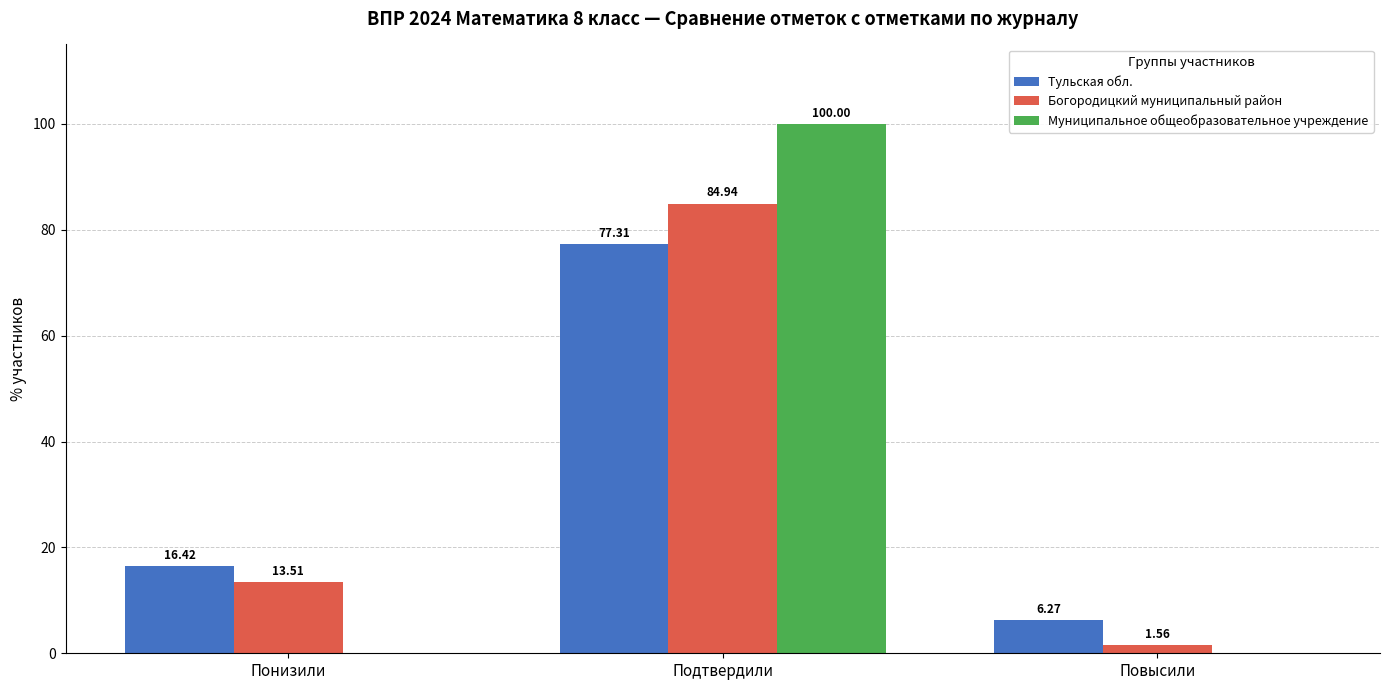

How many data points in Муниципальное общеобразовательное учреждение are above 0?

1